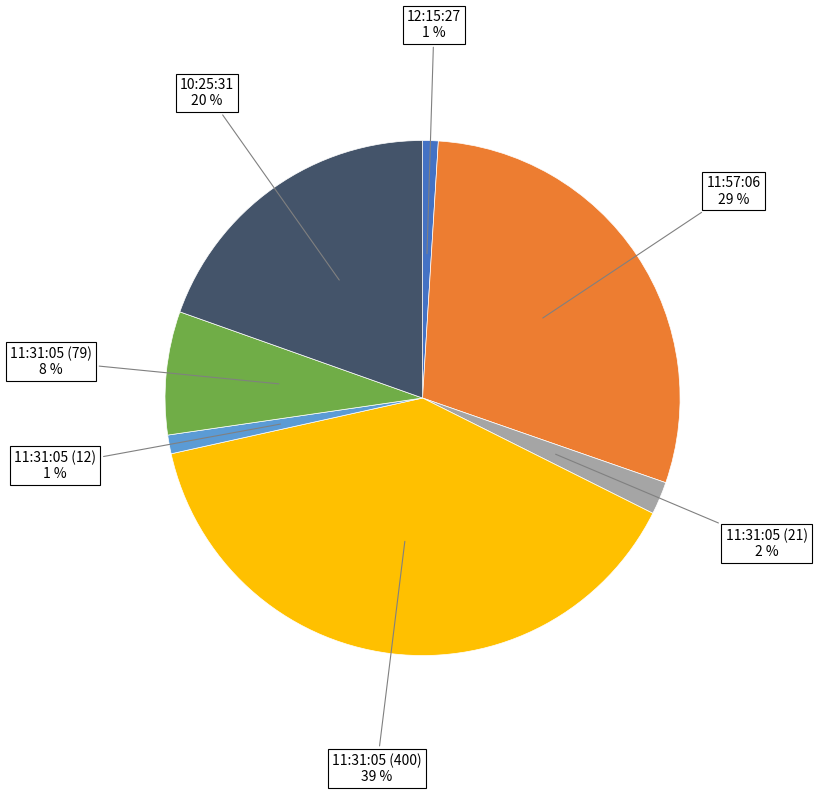

Between 10:25:31 and 11:31:05 (21), which is larger?

10:25:31